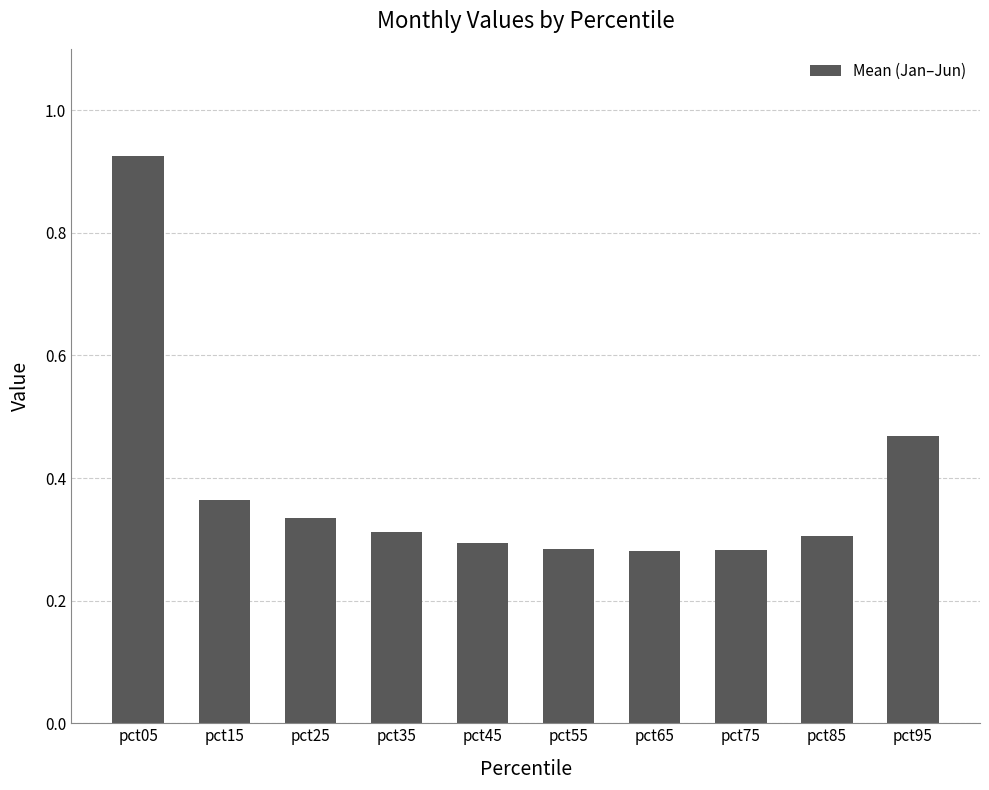

What is the difference between the maximum and minimum values?

0.6